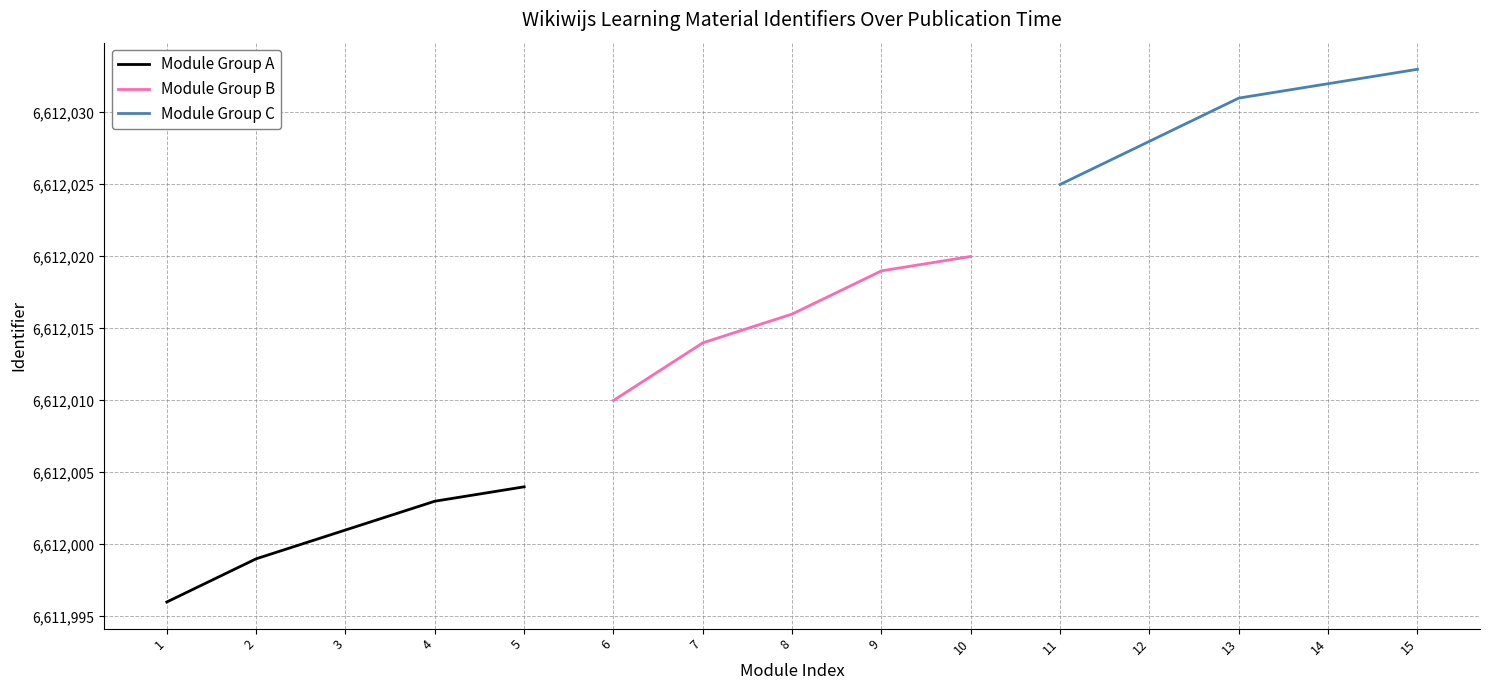

What is the minimum value for Module Group A?

6611996